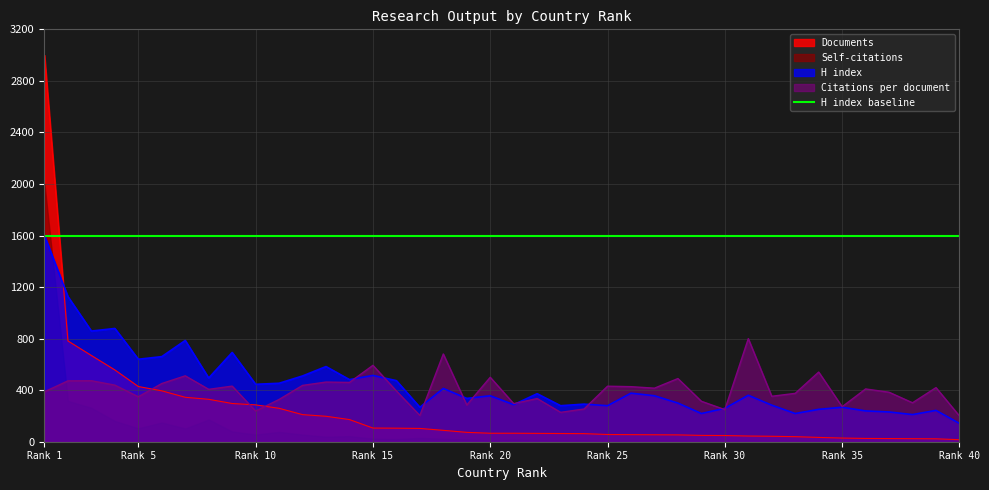

The value of Documents at 5 is 133.0. True or false?

False